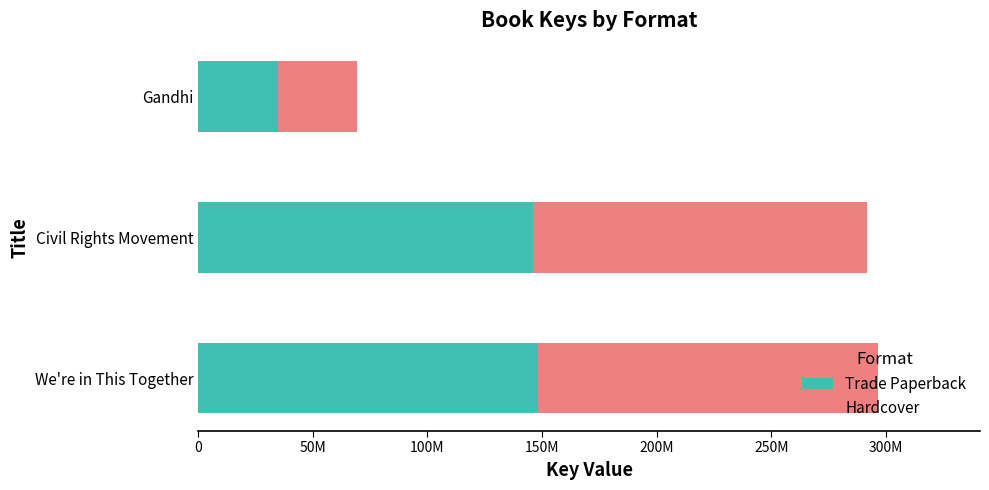

What are all the series names shown in the legend?

Trade Paperback, Hardcover